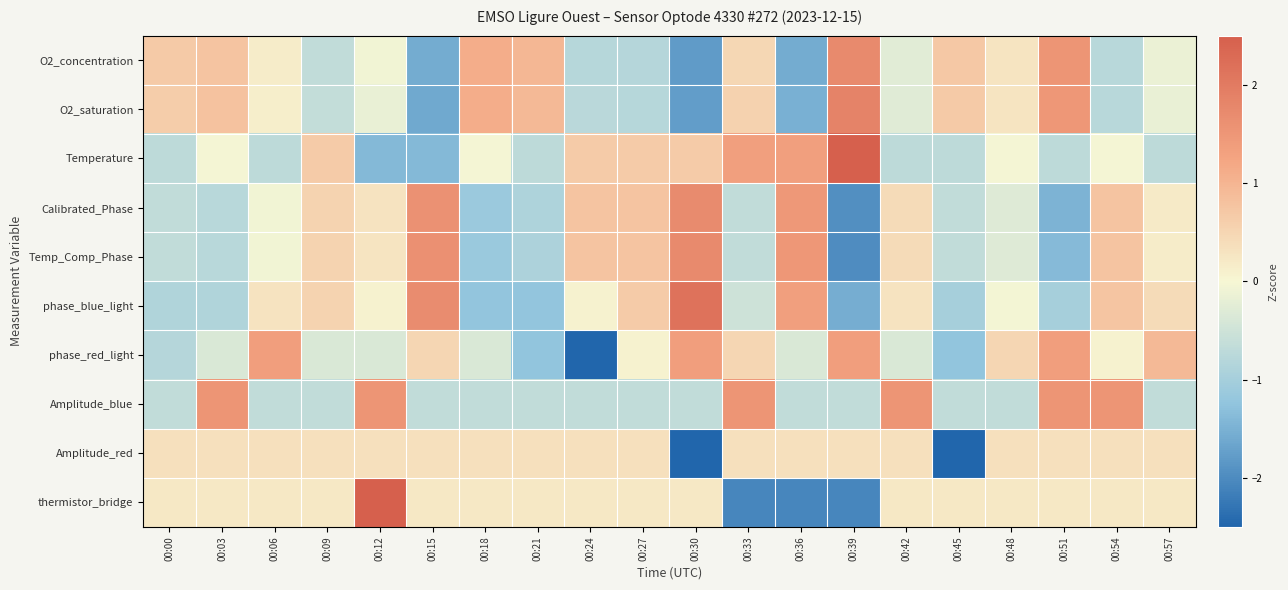

What is the smallest value displayed?

-3.0